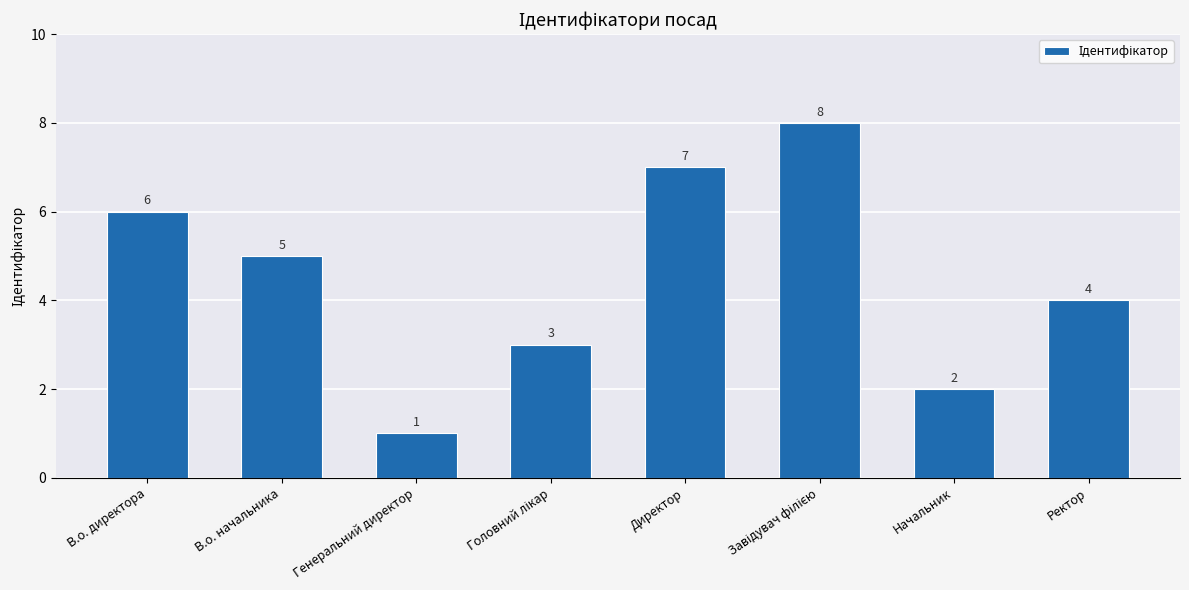

What is the label of the 2nd bar from the left?

В.о. начальника